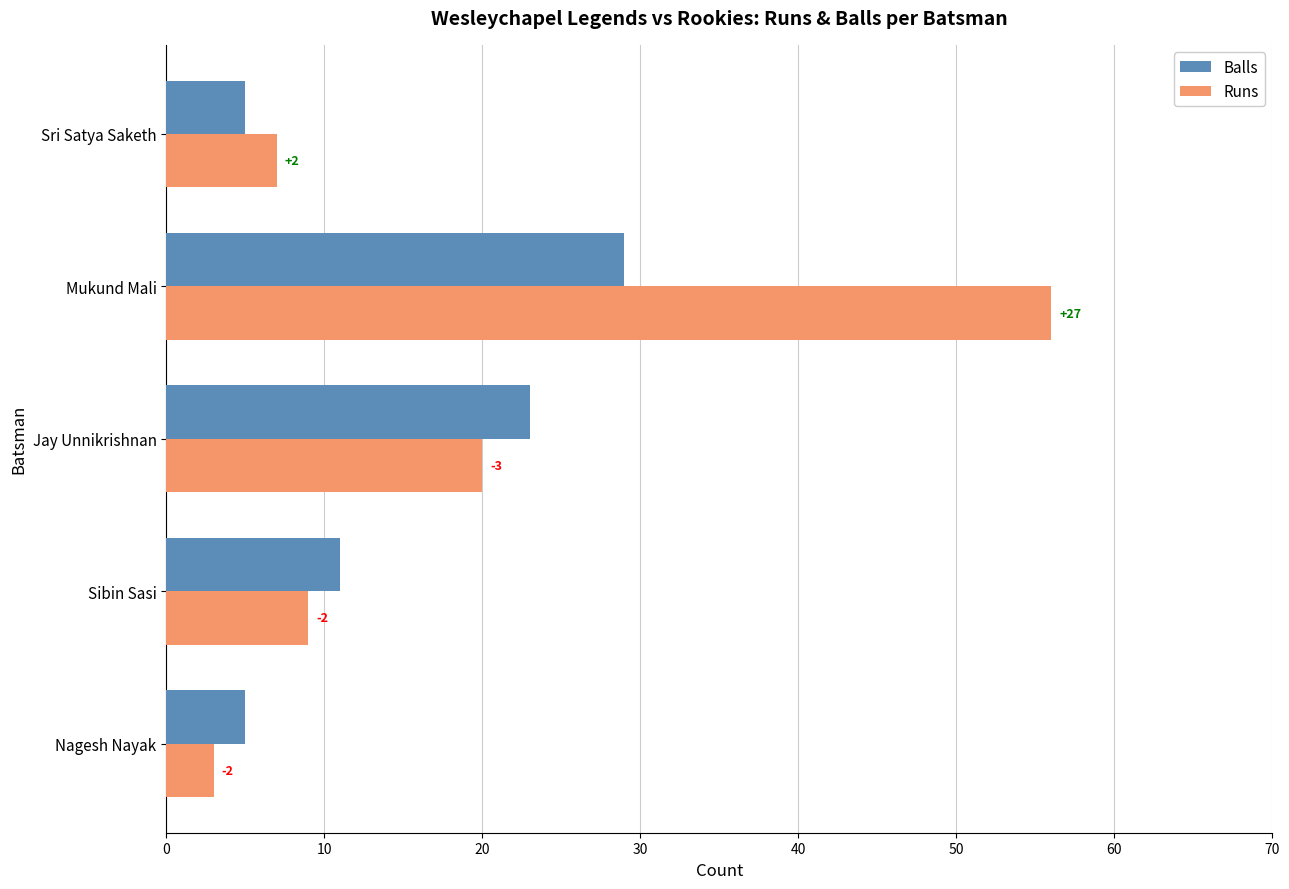

What is the difference between the maximum and second lowest values in the Balls series?

24